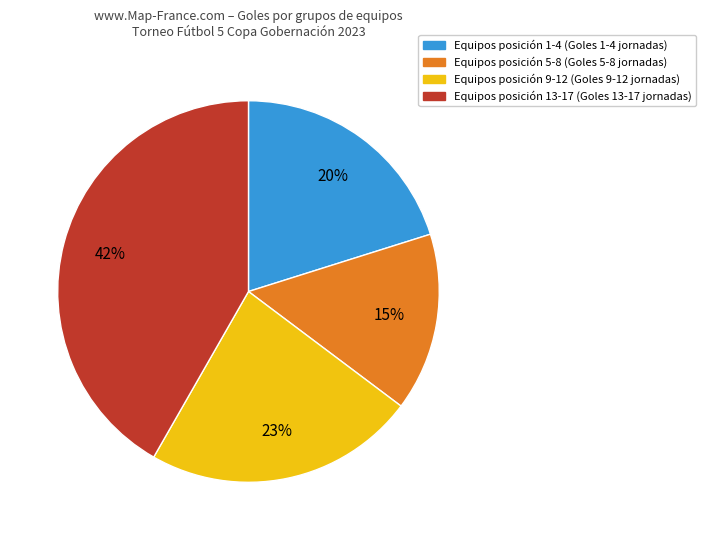

How many segments does this pie chart have?

4